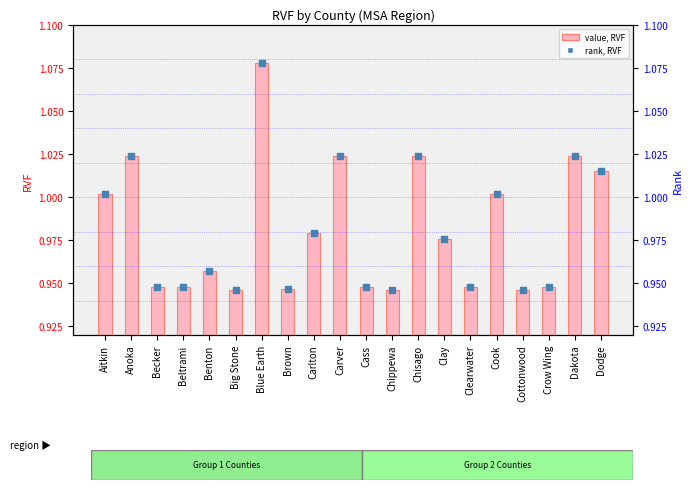

What are all the series names shown in the legend?

value, RVF, rank, RVF